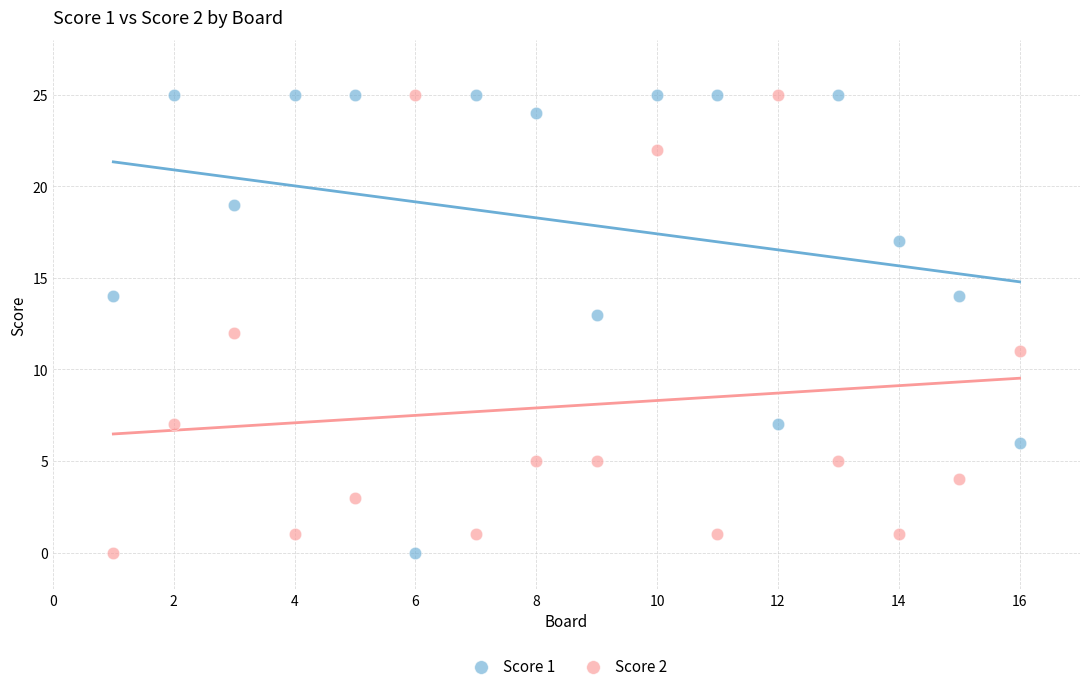

Across all data points, what is the range of Y values (max minus min)?

25